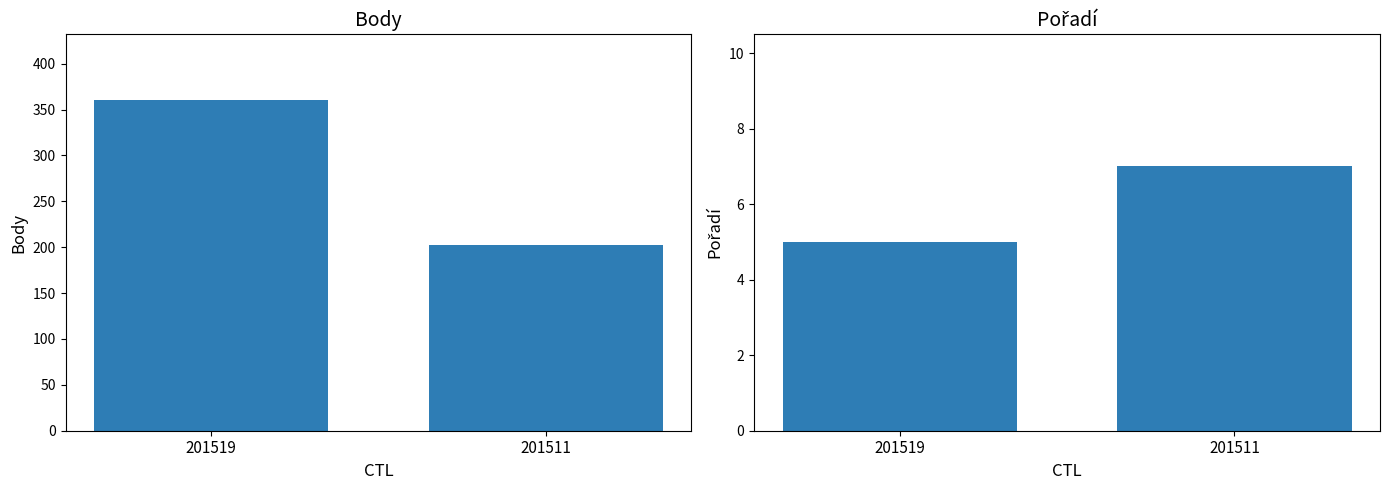

True or false: Body has a value of 360 at 201519.

True